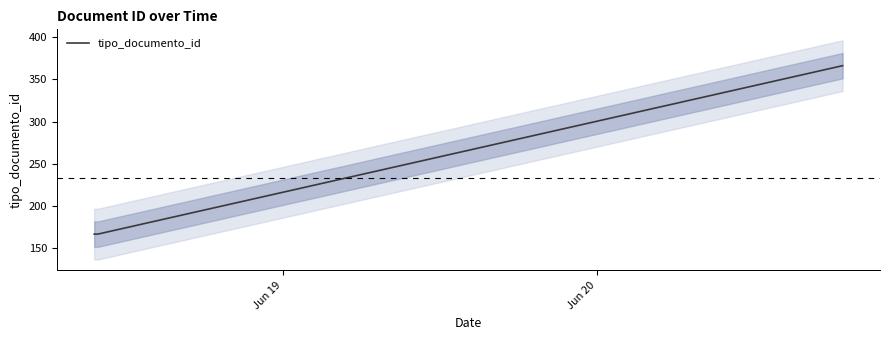

What is the minimum value shown in the chart?

166